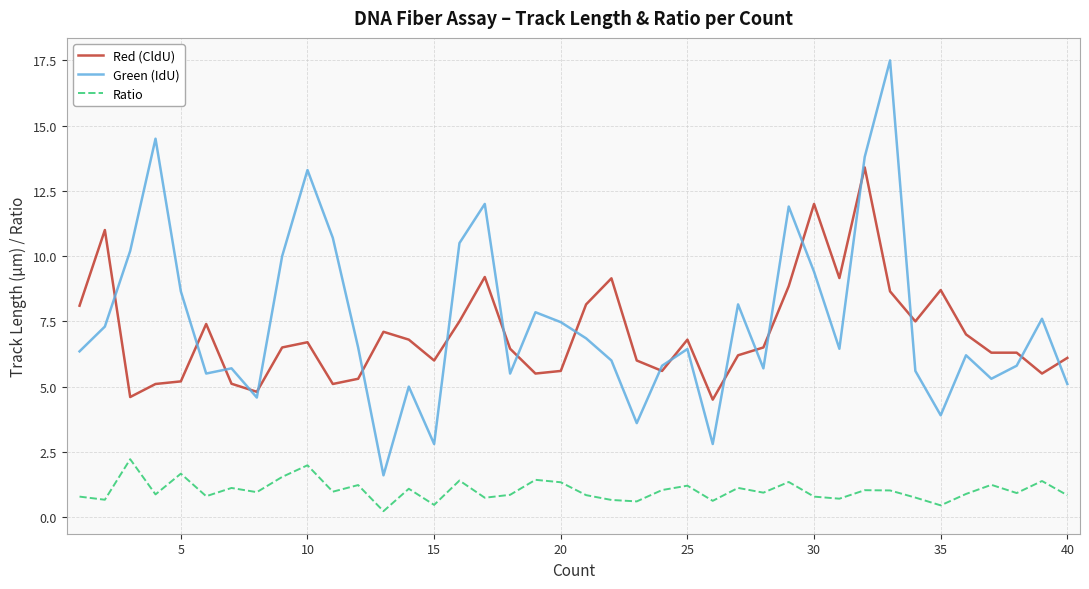

True or false: Green (IdU) and Red (CldU) cross at least once.

True